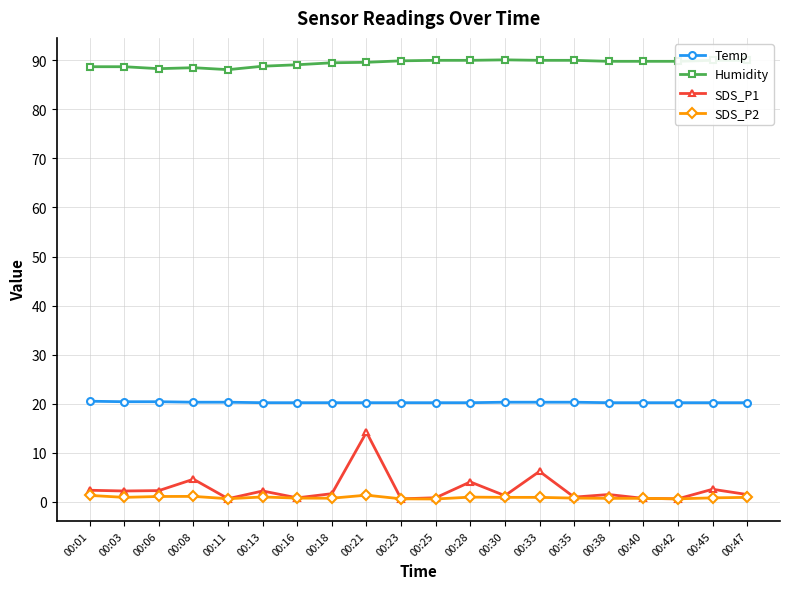

What is the average value of the Humidity series?

89.4